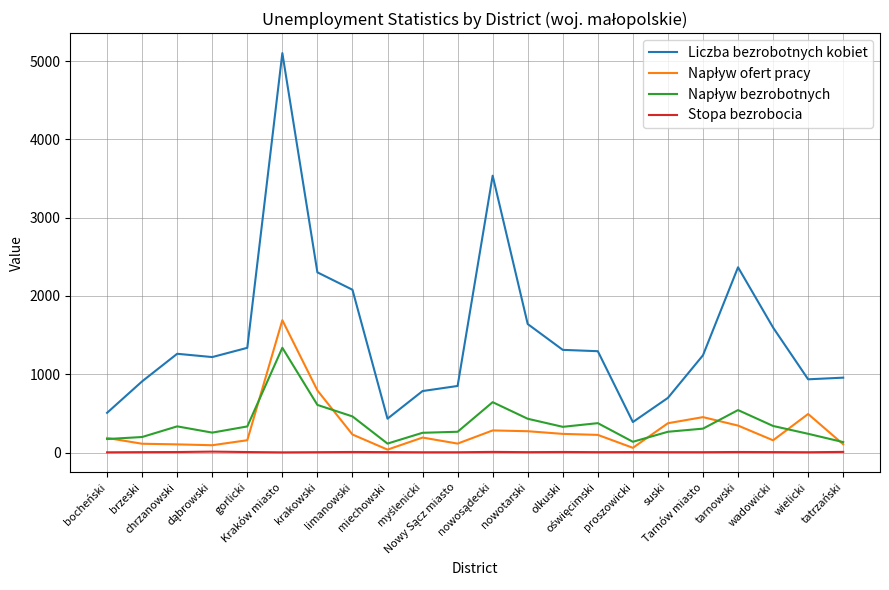

At which category is the sum across all series the highest?

Kraków miasto